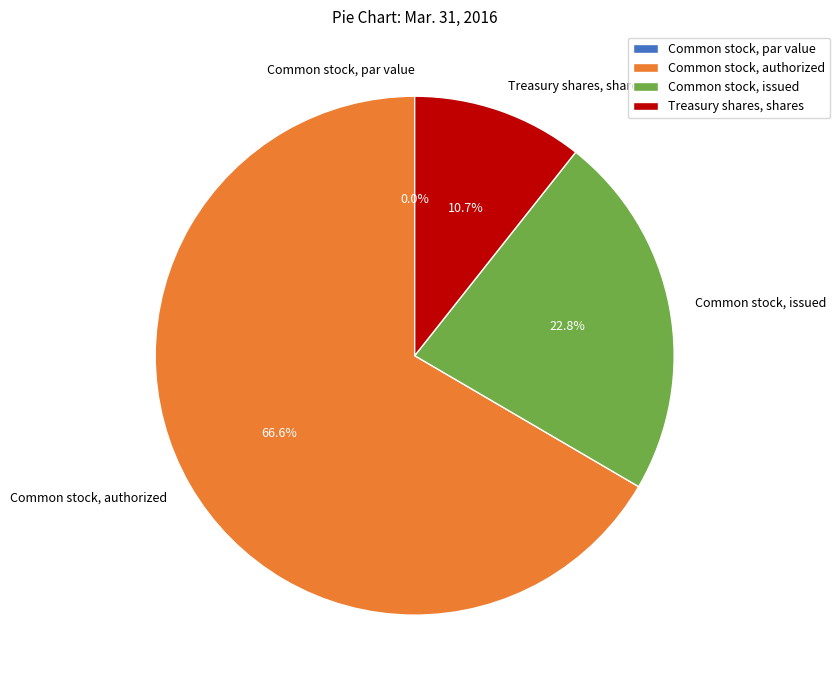

The Treasury shares, shares slice represents 11% of the pie. True or false?

True